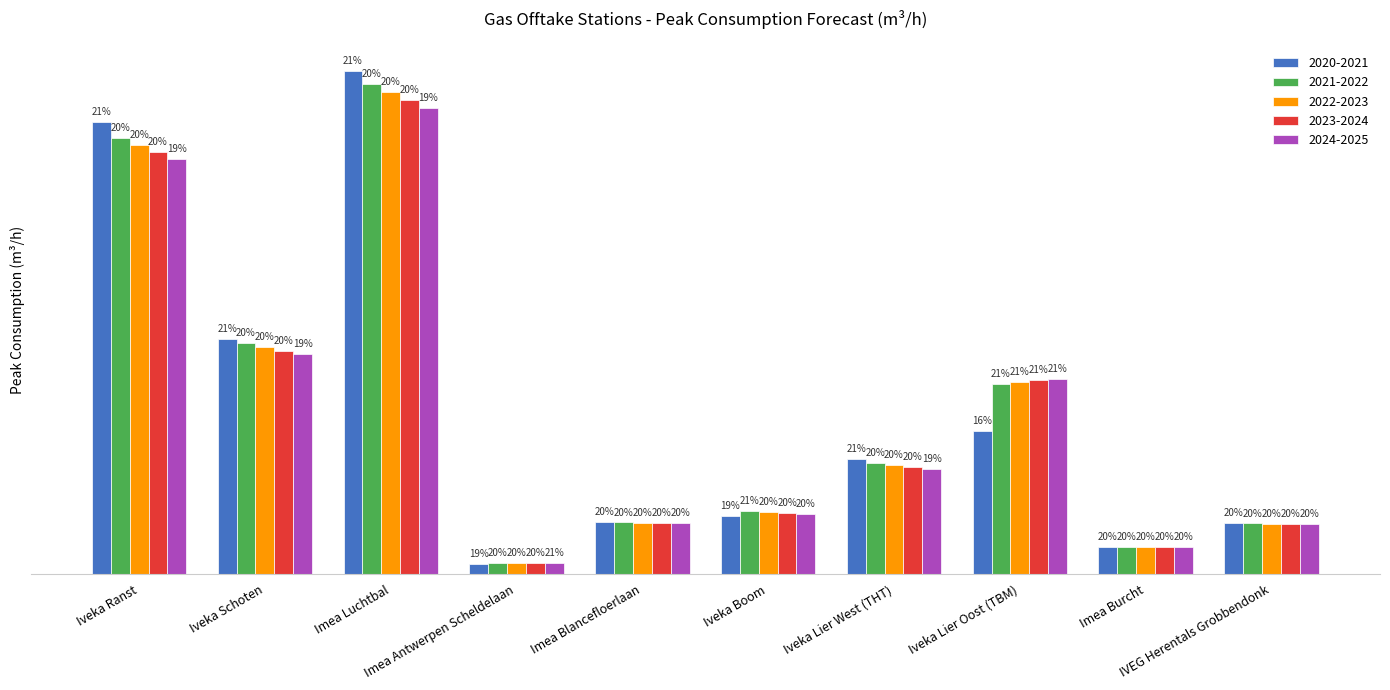

The 2021-2022 series shows 33488 at Iveka Lier West (THT). True or false?

True